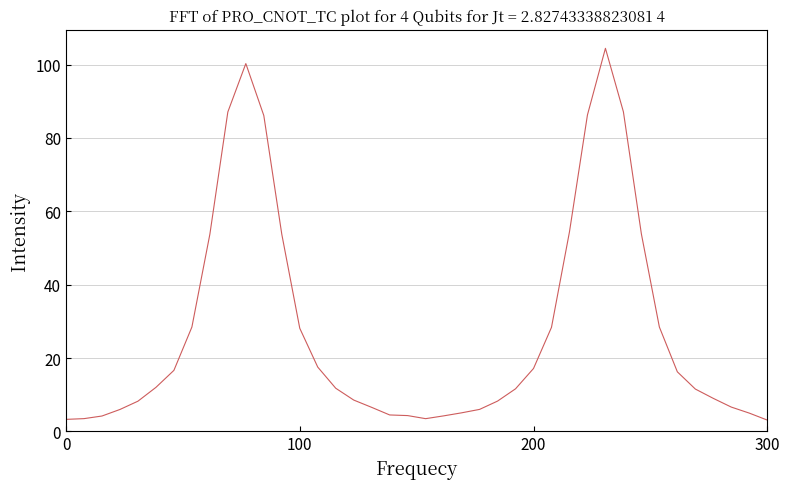

What is the minimum value shown in the chart?

3.1